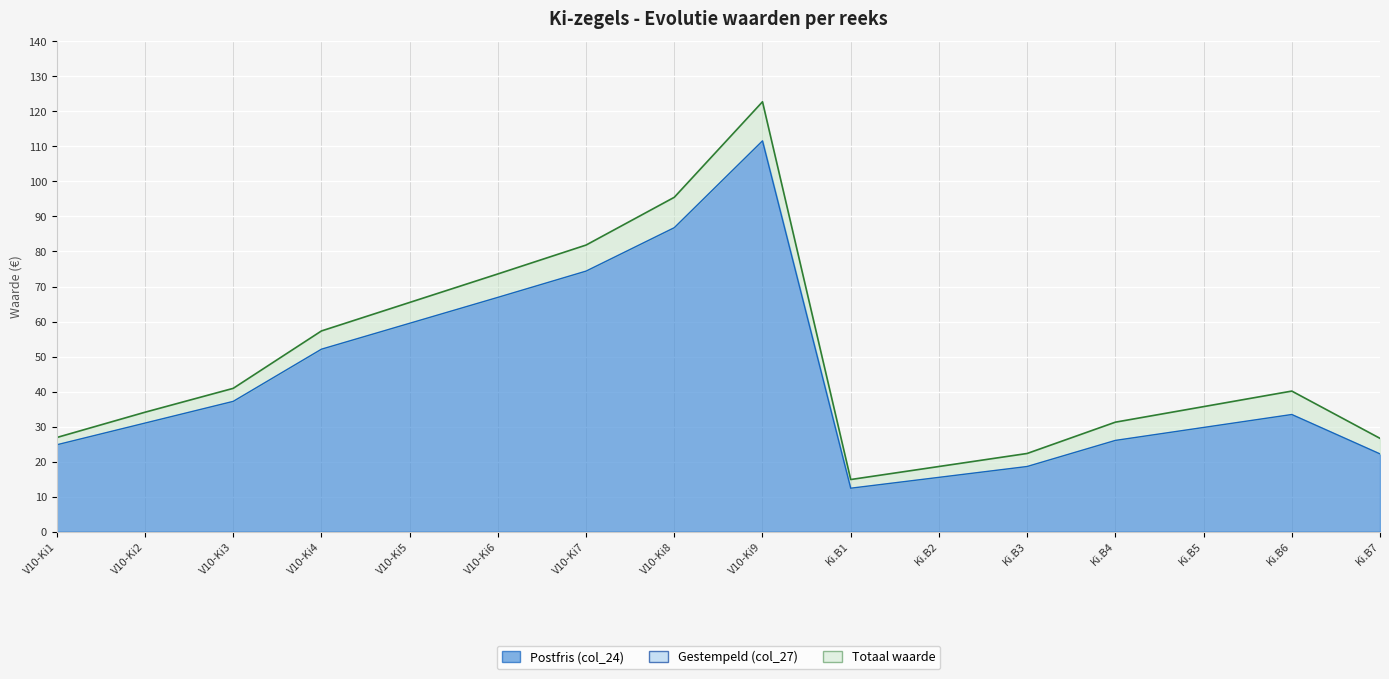

Where is the first local maximum for Totaal waarde?

V10-Ki9